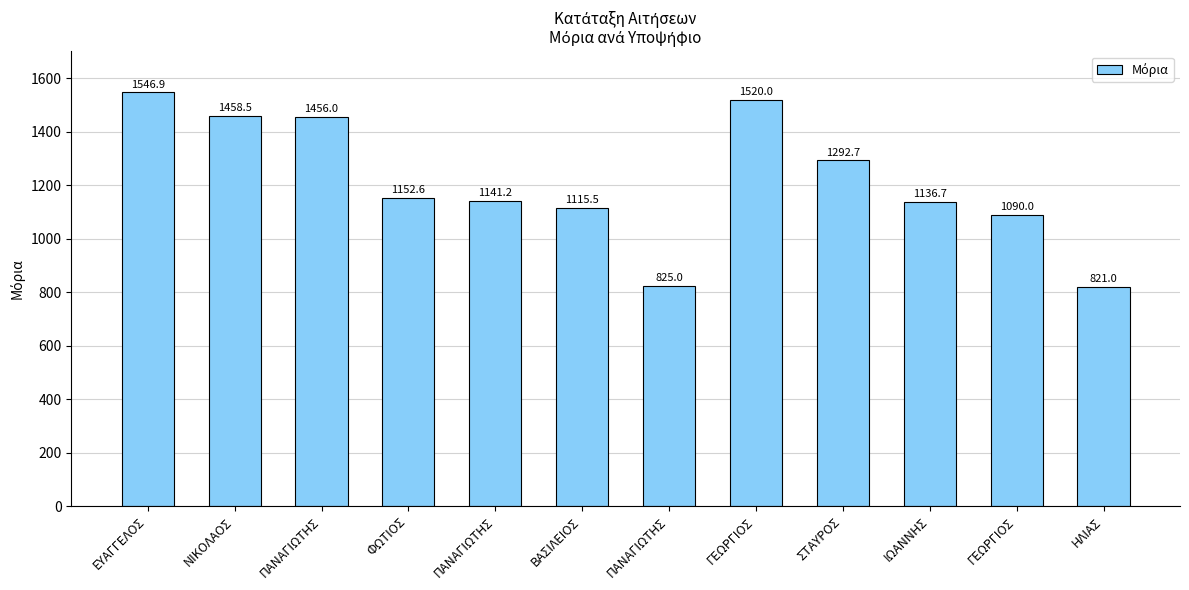

How many bars are there in total?

12